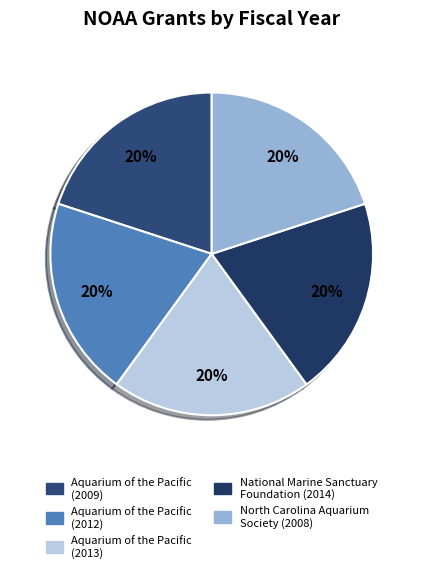

How many slices are in this pie chart?

5